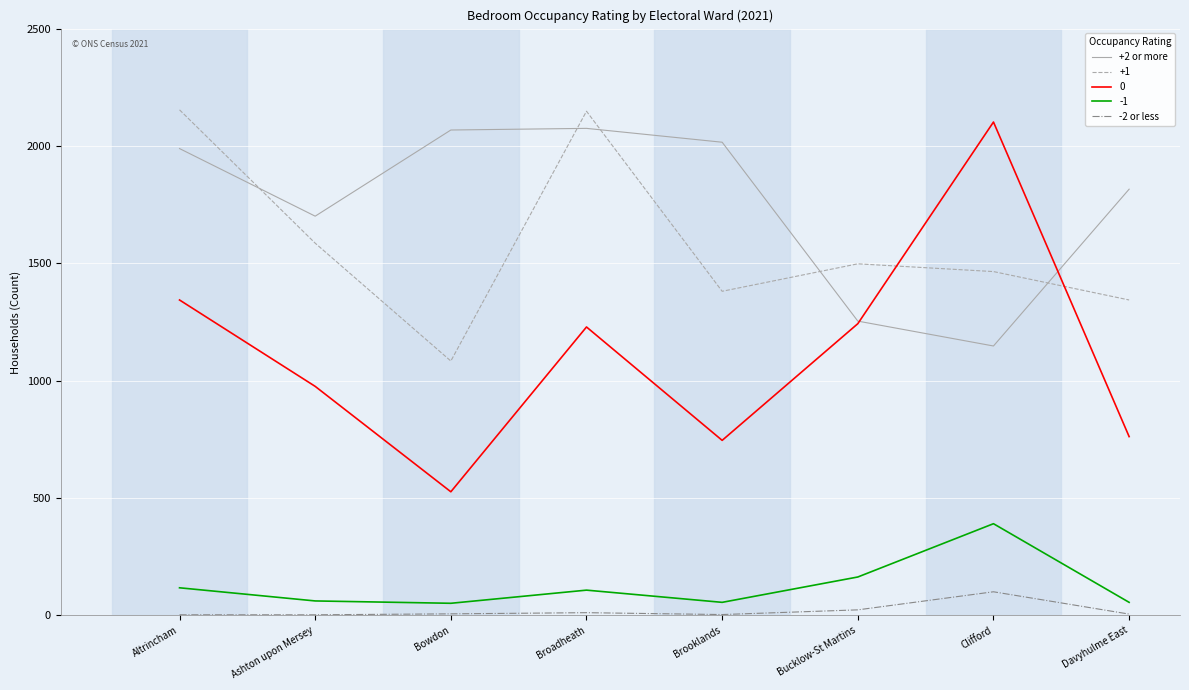

What are all the series names shown in the legend?

+2 or more, +1, 0, -1, -2 or less